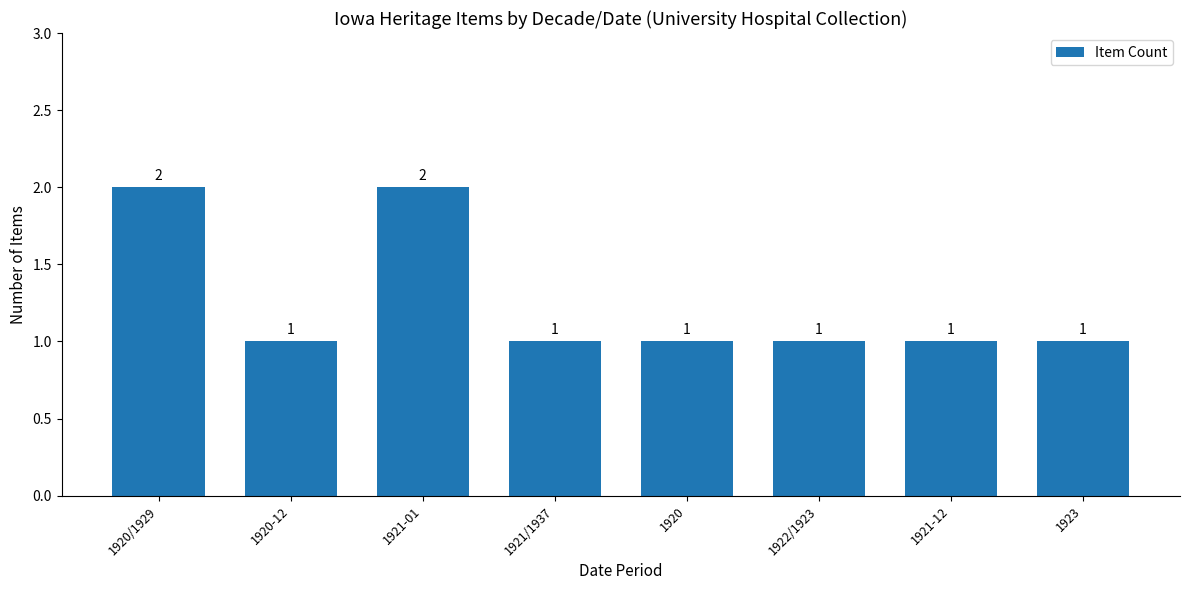

Count the values in the range 1 to 2.

8